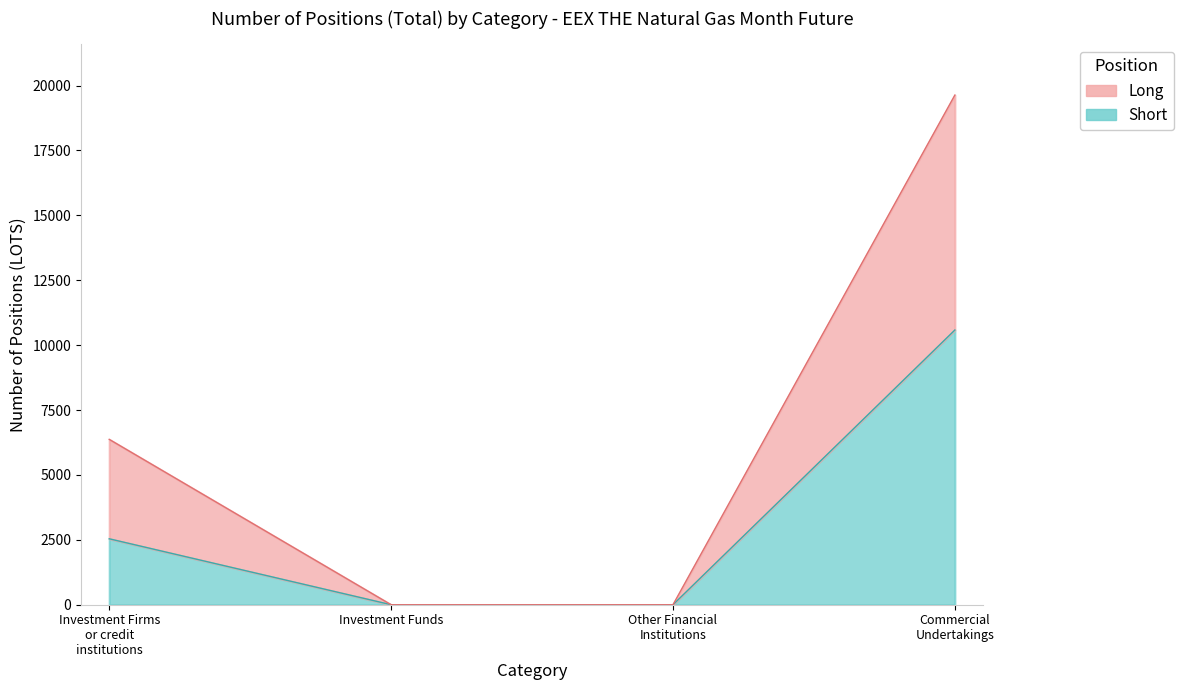

Where is Short nearest to the value 5291?

Investment Firms or credit institutions